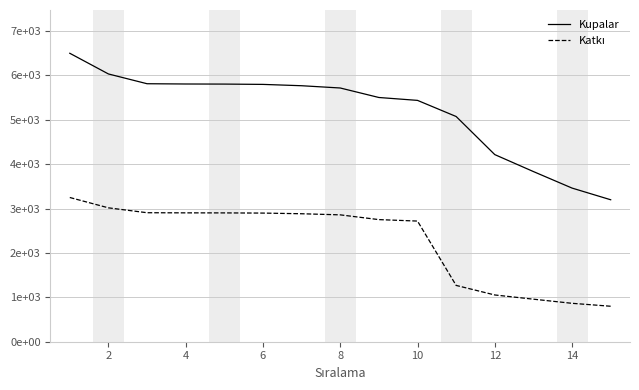

Does the chart have visible grid lines?

Yes